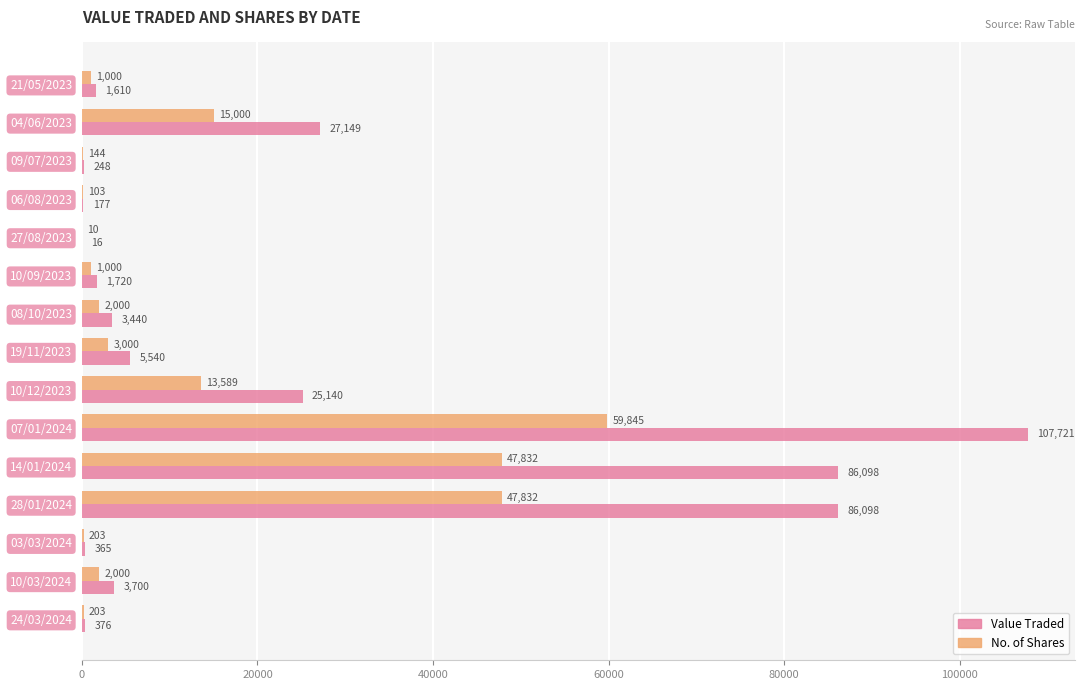

At which label does No. of Shares reach its peak?

07/01/2024